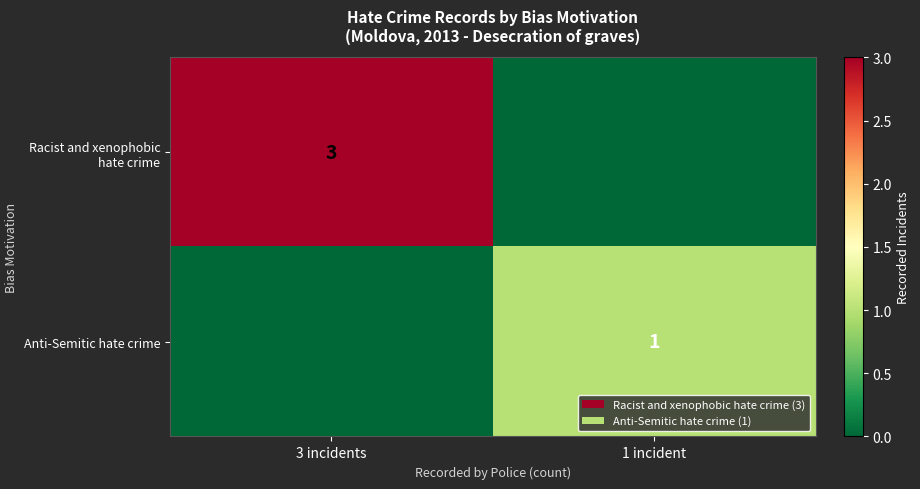

Which category has the lowest value across all series?

1 incident